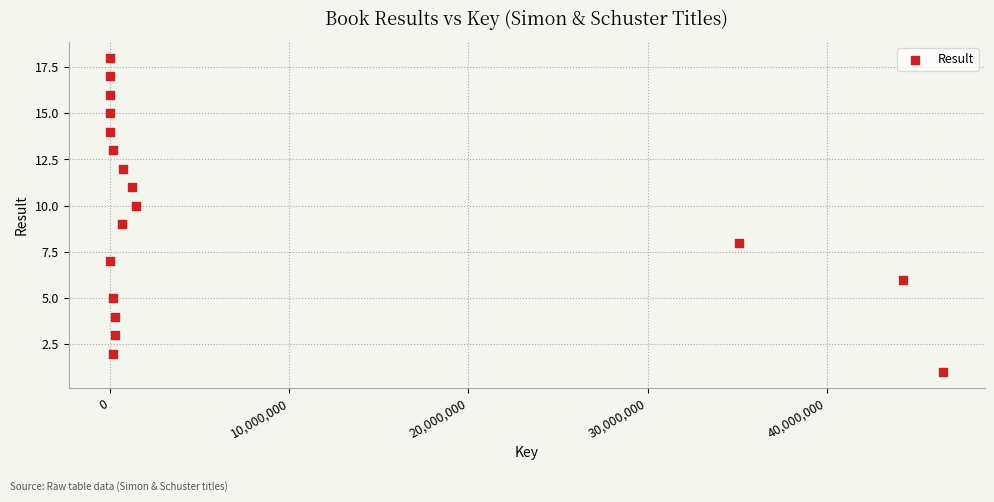

What is the range of X values (max minus min)?

46516943